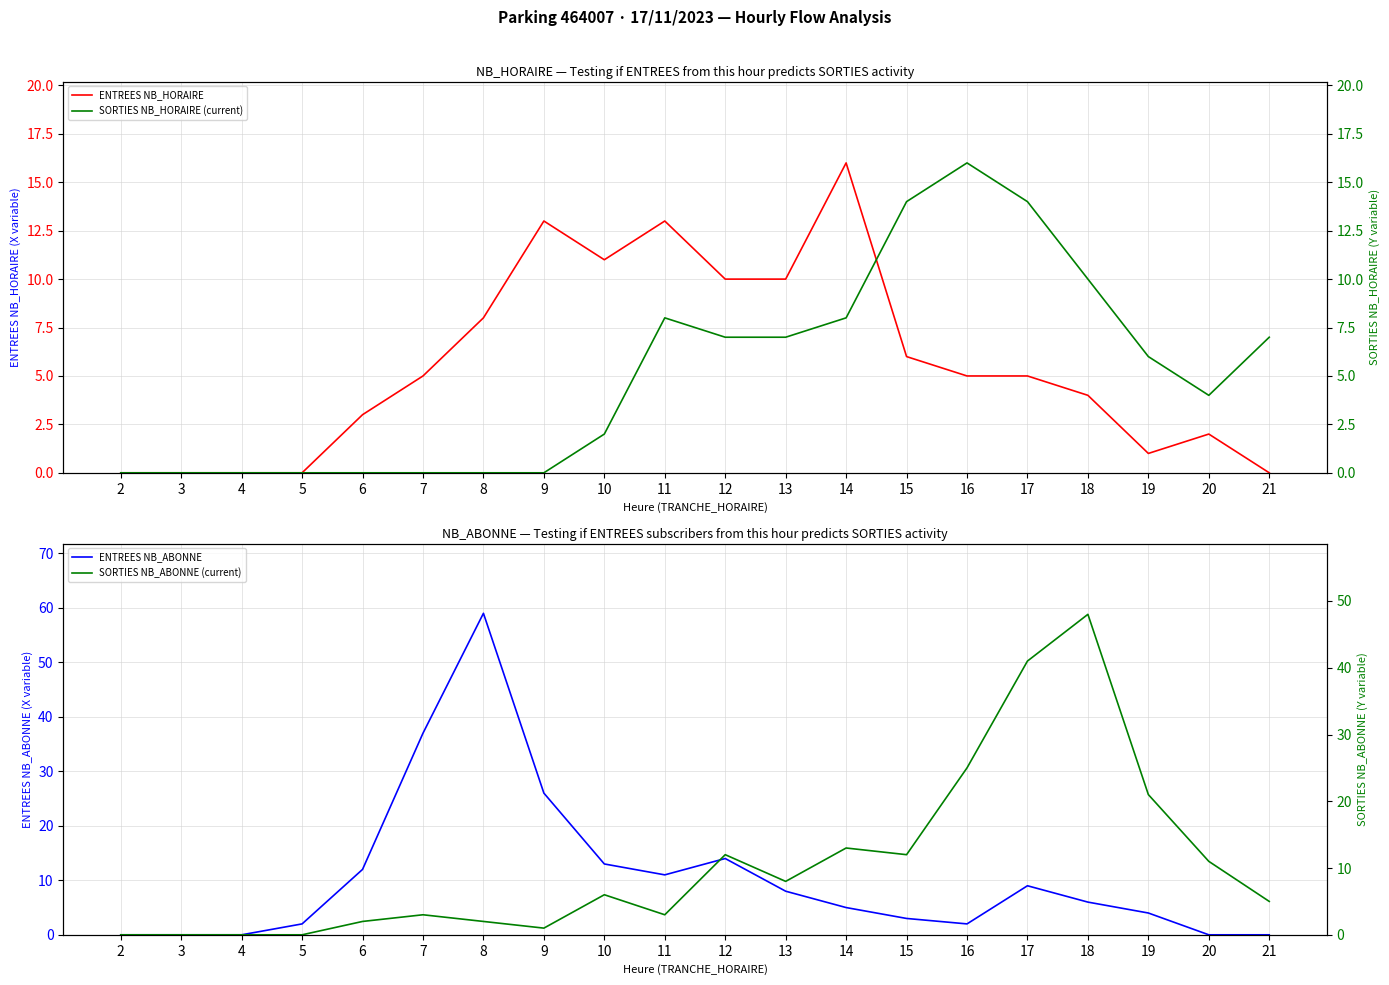

Which label corresponds to the smallest value in the chart?

2